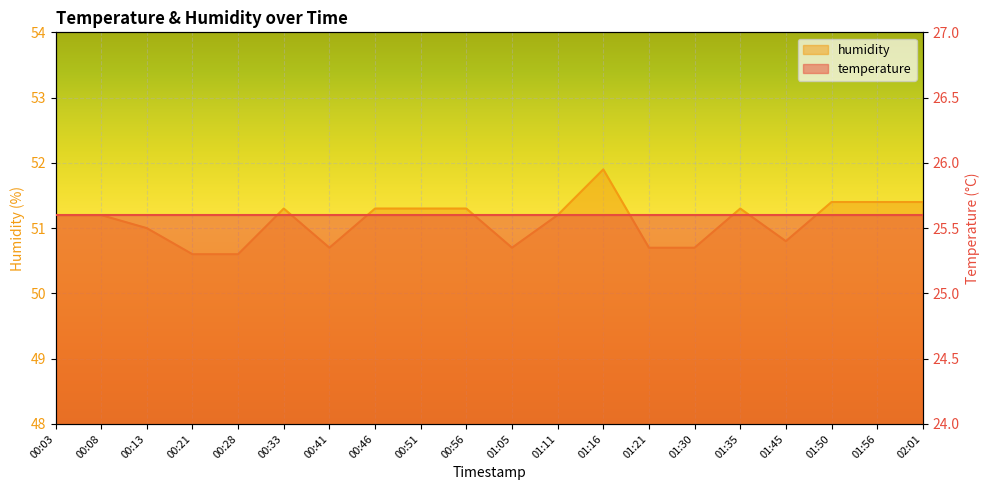

What is the change in value from 00:08 to 01:35?

+0.1